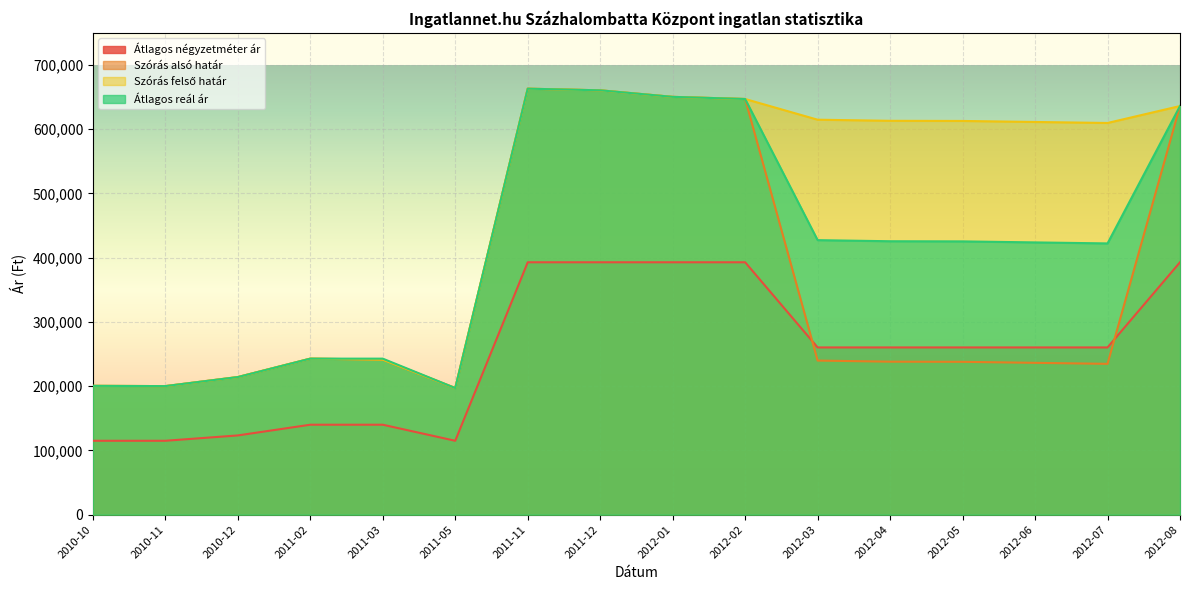

What is the sum of the Átlagos reál ár values at 2011-12 and 2011-11?

1323586